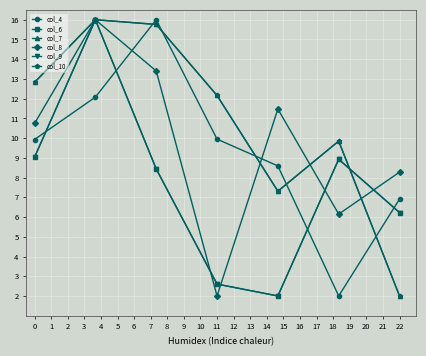

Is this an area chart (filled region under the line)?

No